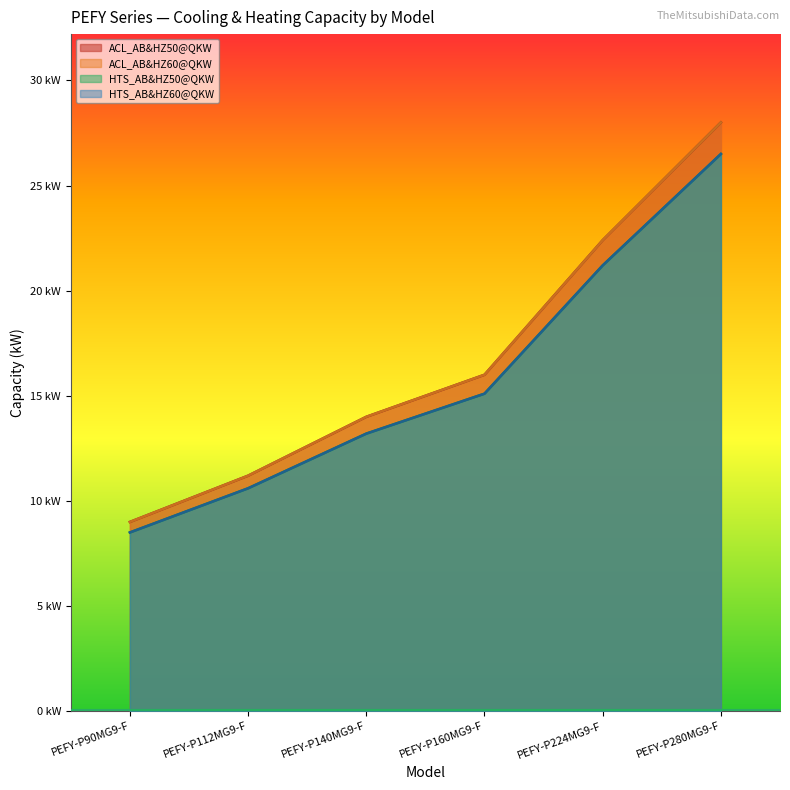

True or false: ACL_AB&HZ50@QKW has a value of 16.0 at PEFY-P160MG9-F.

True